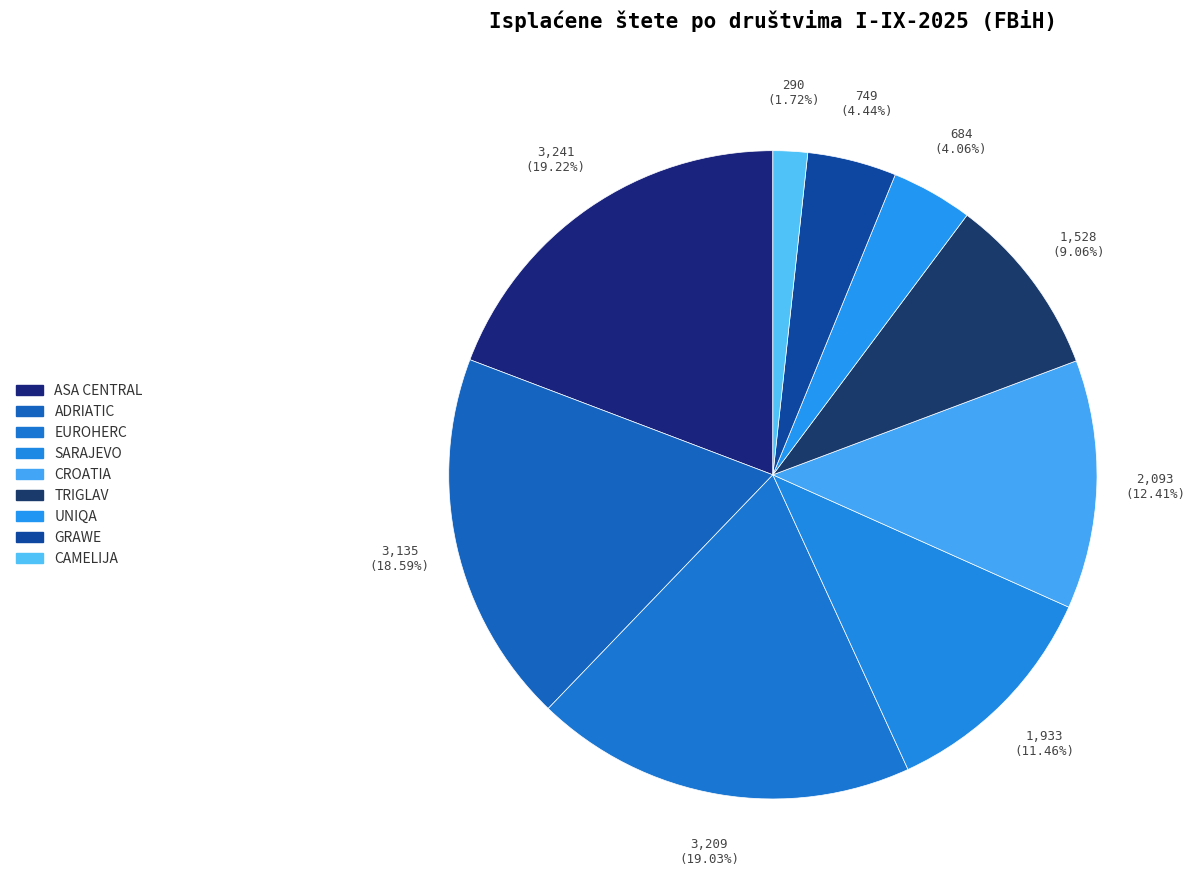

Do ADRIATIC and SARAJEVO together represent more than half of the pie?

No